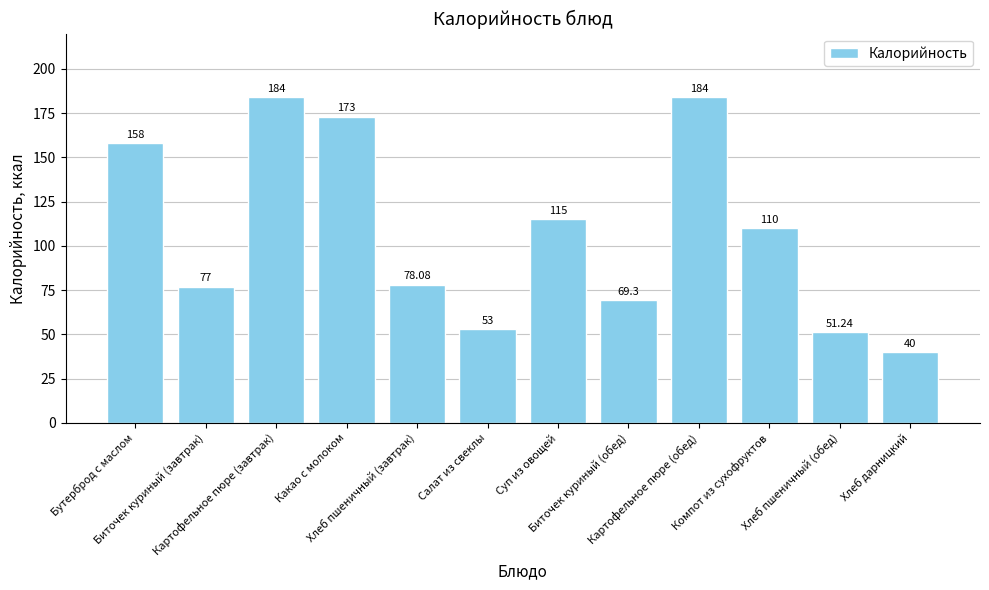

The value at Картофельное пюре (обед) is 286.8. True or false?

False